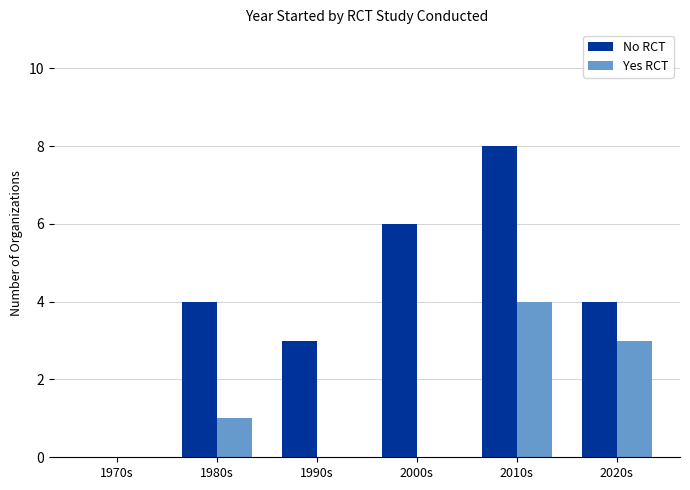

What is the sum of all Yes RCT values?

8